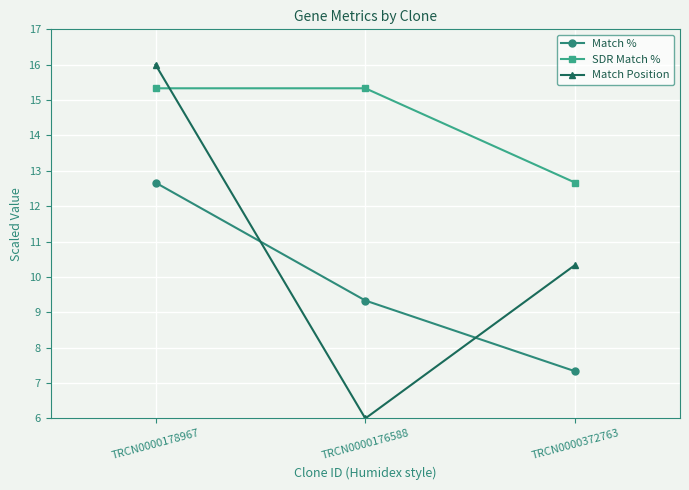

Which series changed the most between TRCN0000178967 and TRCN0000176588?

Match Position